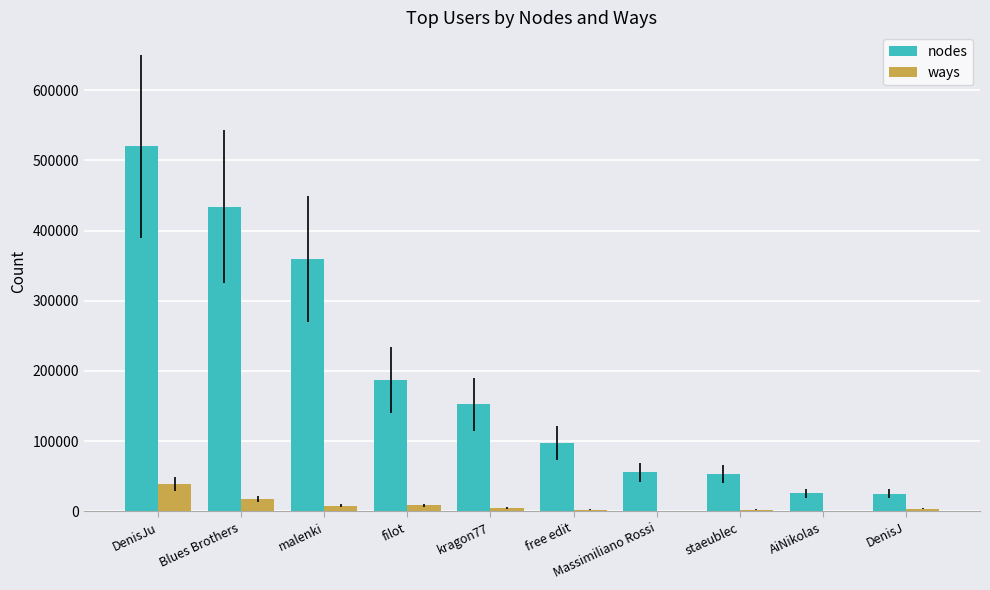

The value of nodes at Blues Brothers is 770924. True or false?

False